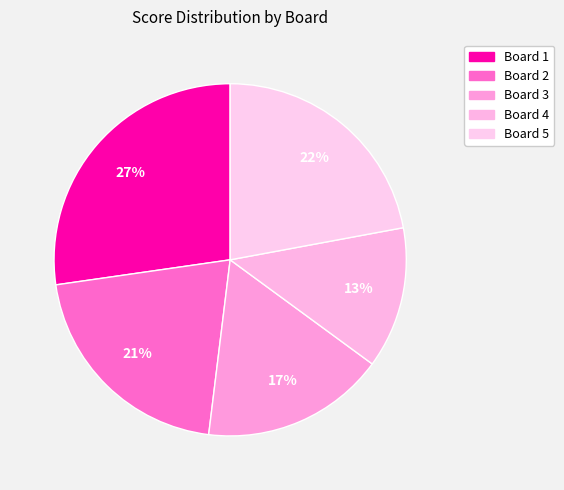

What percentage is the Board 2 slice, to the nearest percent?

21%